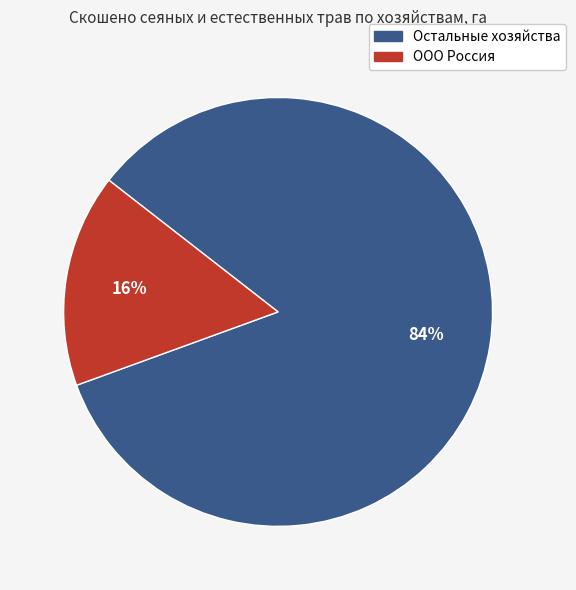

To the nearest percent, what is the average slice percentage?

50%